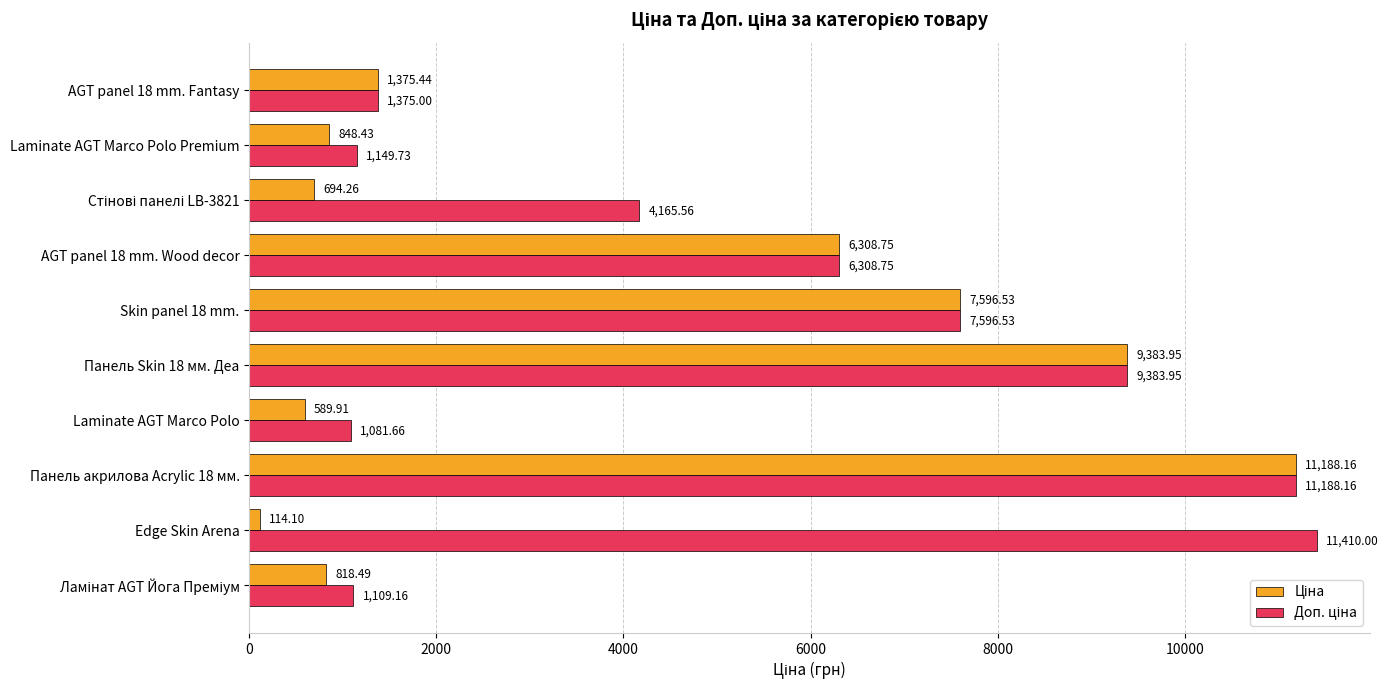

What is the total value across all series at Skin panel 18 mm.?

15193.1